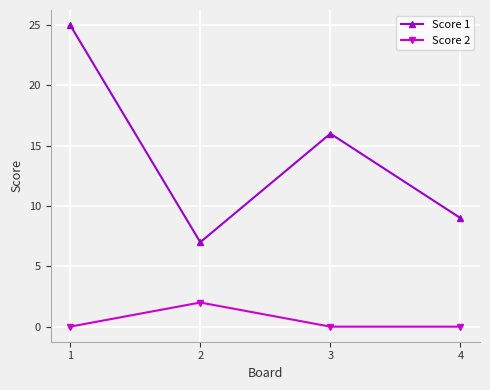

True or false: Score 1 has a value of 27 at 3.

False